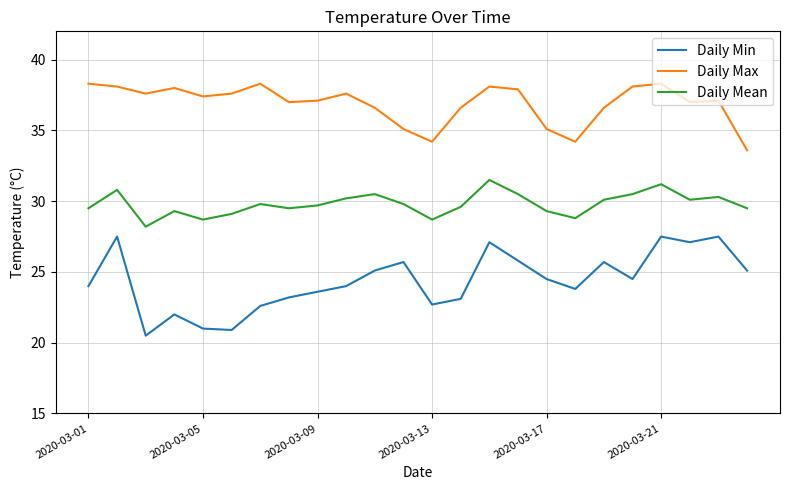

What is the lowest value of the Daily Max series?

33.6